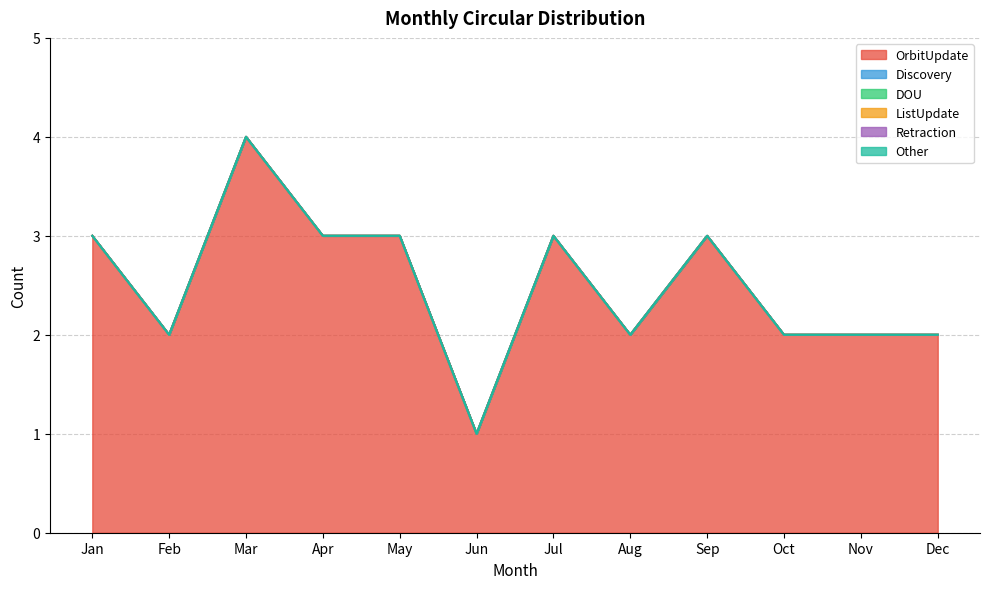

Which series has the widest spread of values?

OrbitUpdate